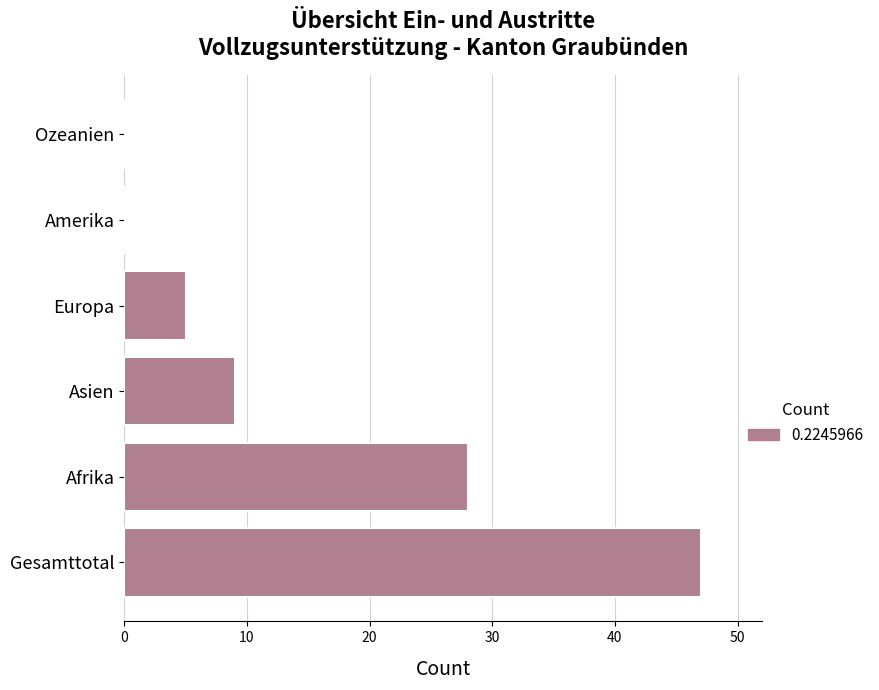

The chart shows a value of 0 at Amerika. True or false?

True